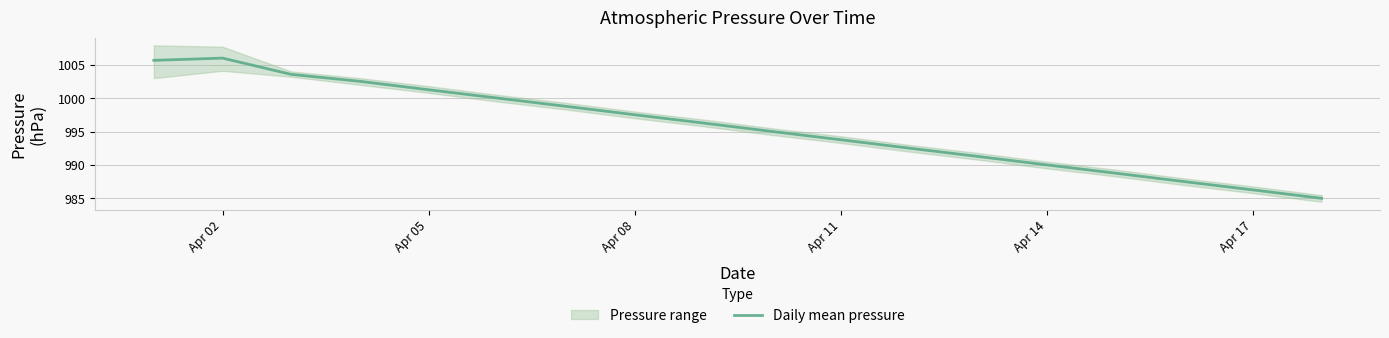

What is the maximum value shown in the chart?

1006.0